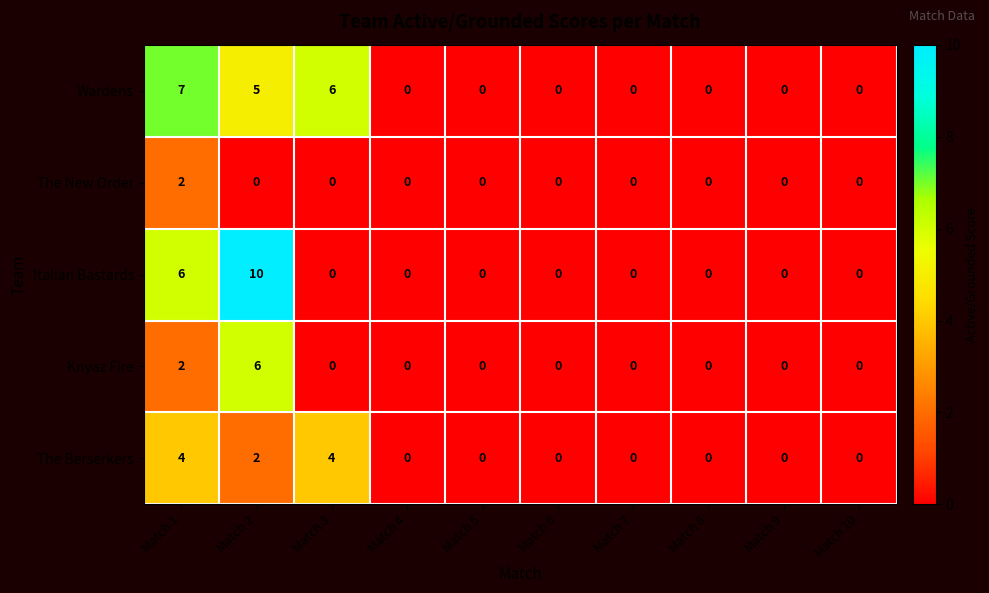

Which series has the largest range (max minus min)?

Italian Bastards